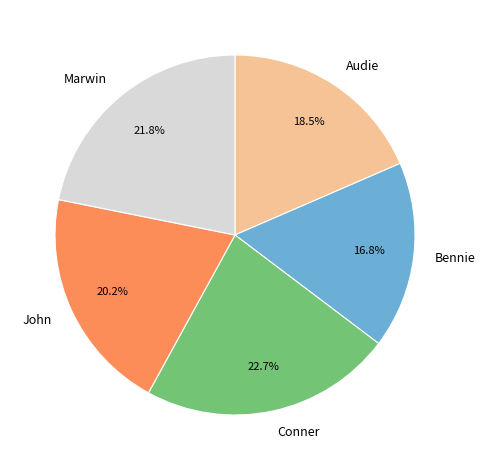

Is there any slice that represents more than half of the pie?

No